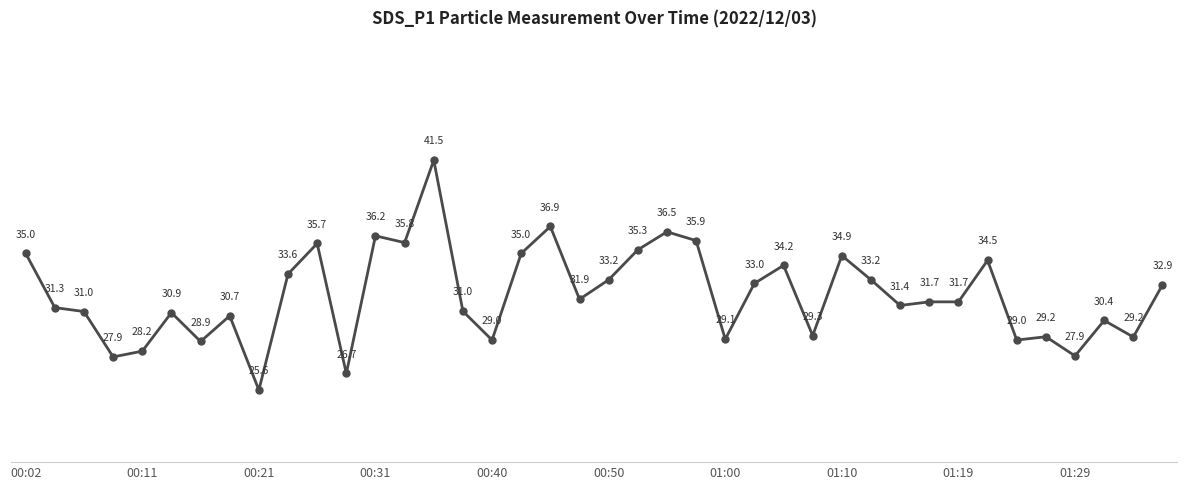

True or false: the data has more than 0 interior local peaks.

True